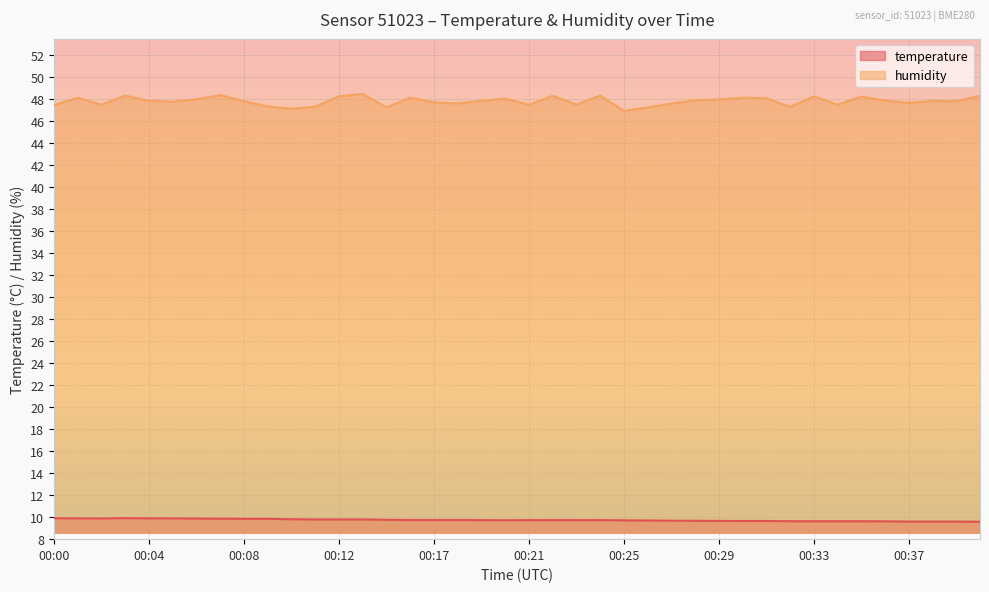

How many values in the humidity series are below 47?

1